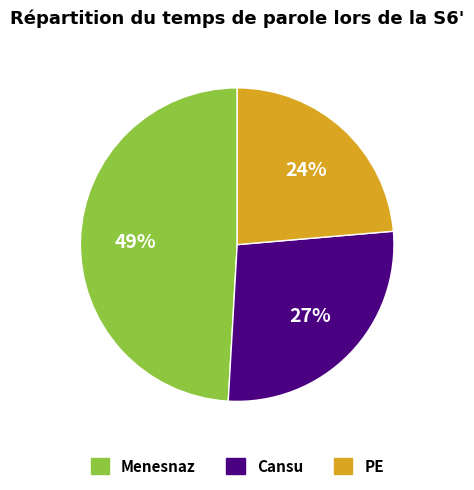

What is the ratio of the value at PE to the value at Menesnaz?

0.5